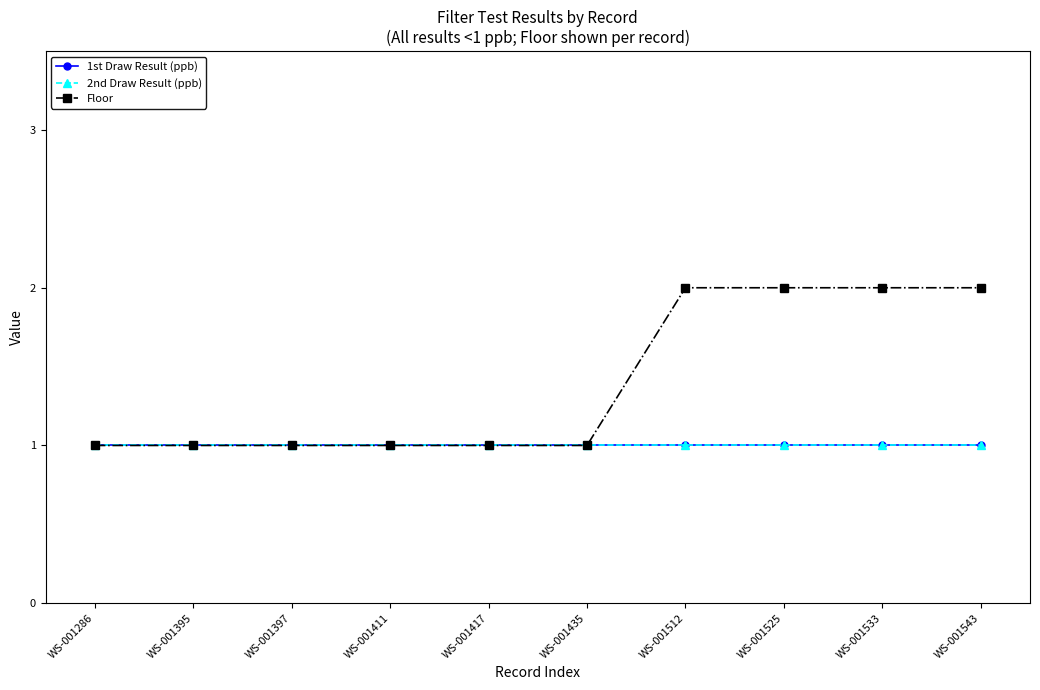

Does the chart have visible grid lines?

No